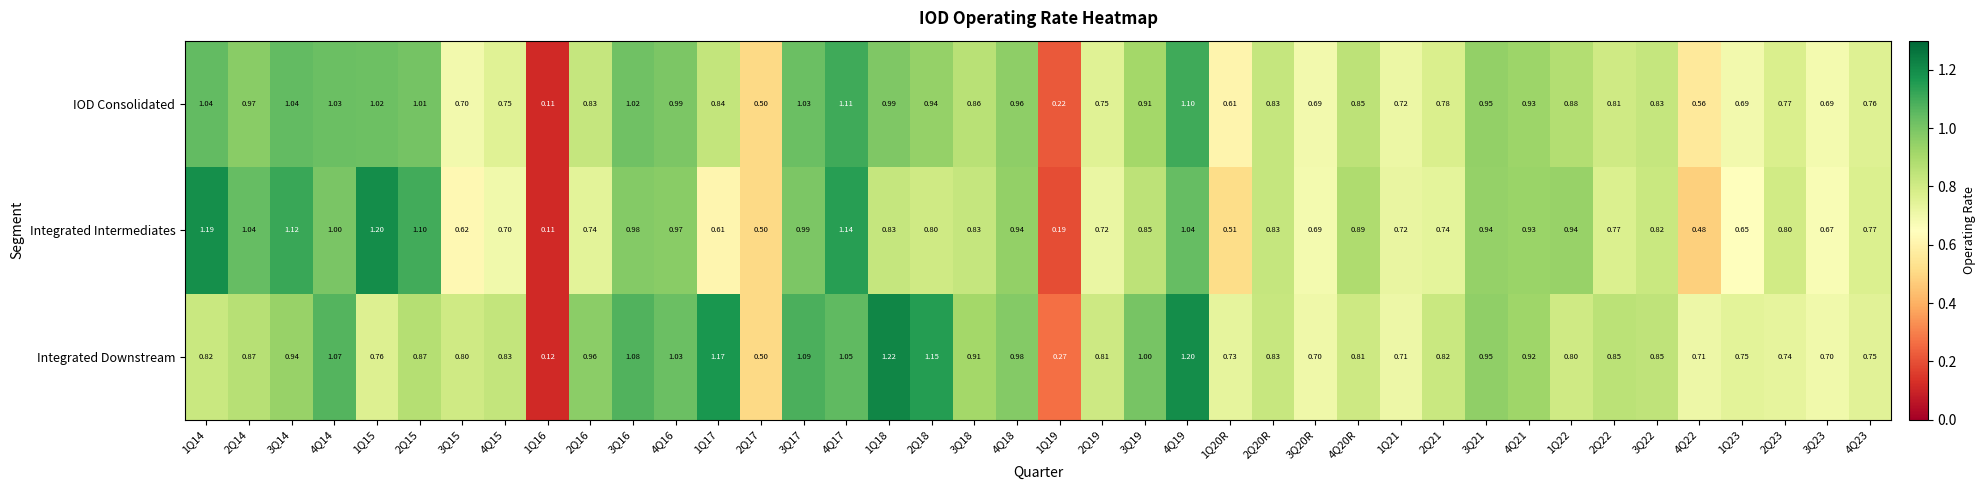

List the series in order of their peak value, highest first.

Integrated Downstream, Integrated Intermediates, IOD Consolidated